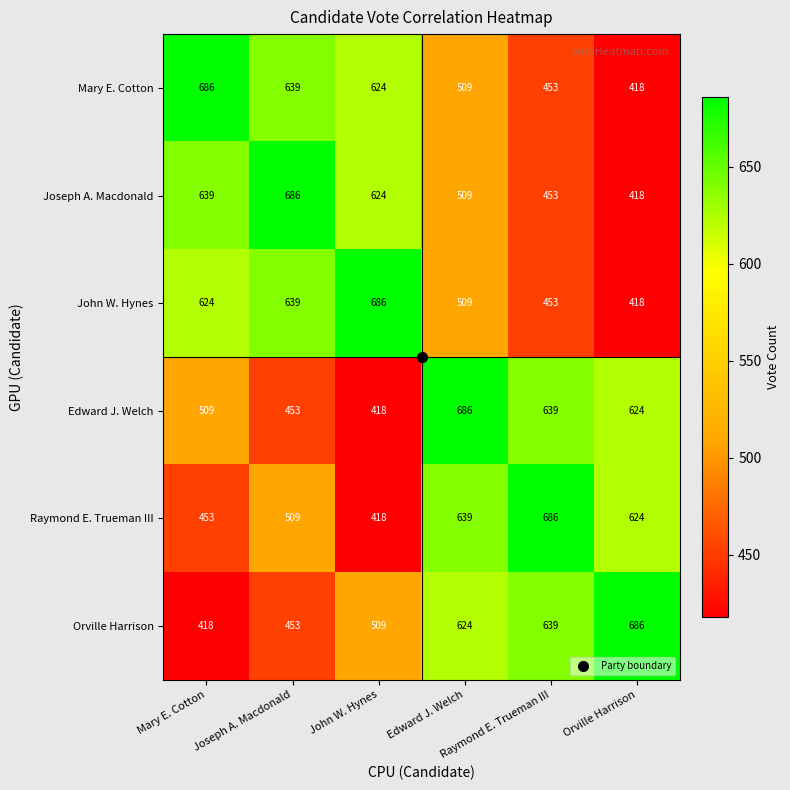

At how many categories does at least one series exceed 465?

6